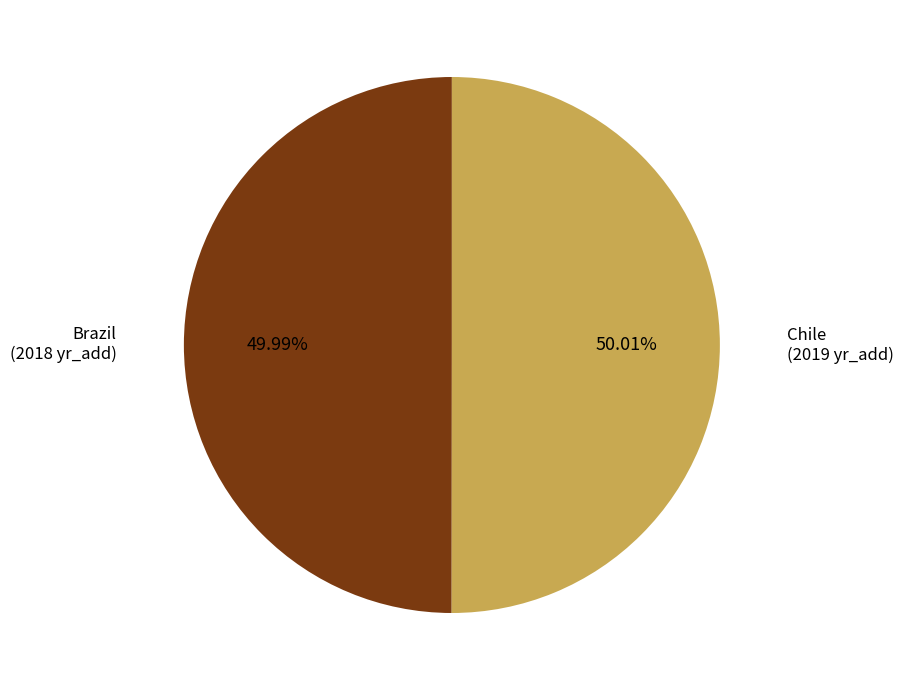

Is there any slice that represents more than half of the pie?

Yes